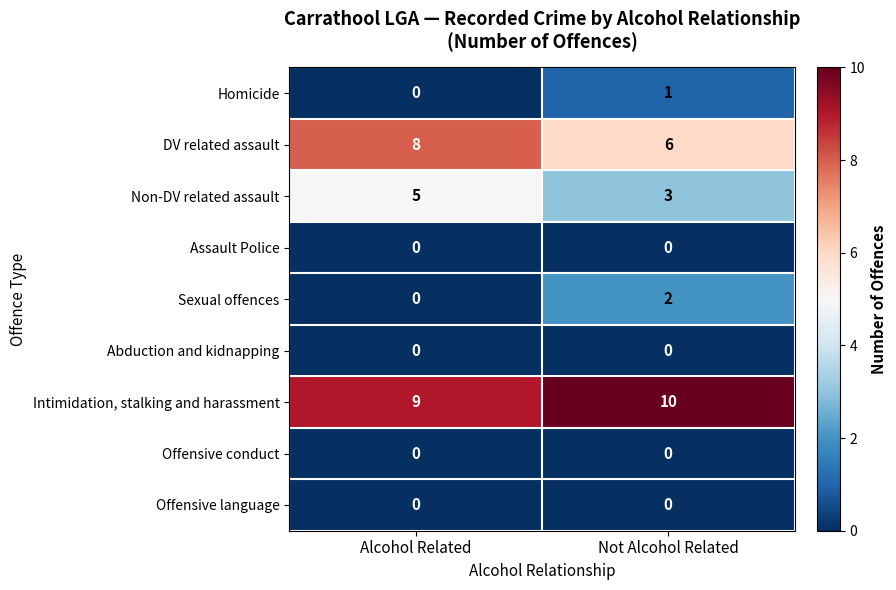

How many categories are shown in the chart?

2